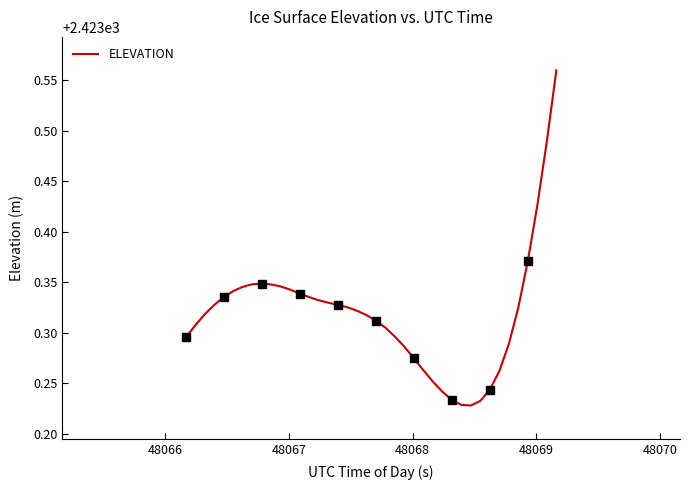

What is the greatest value displayed?

2423.6